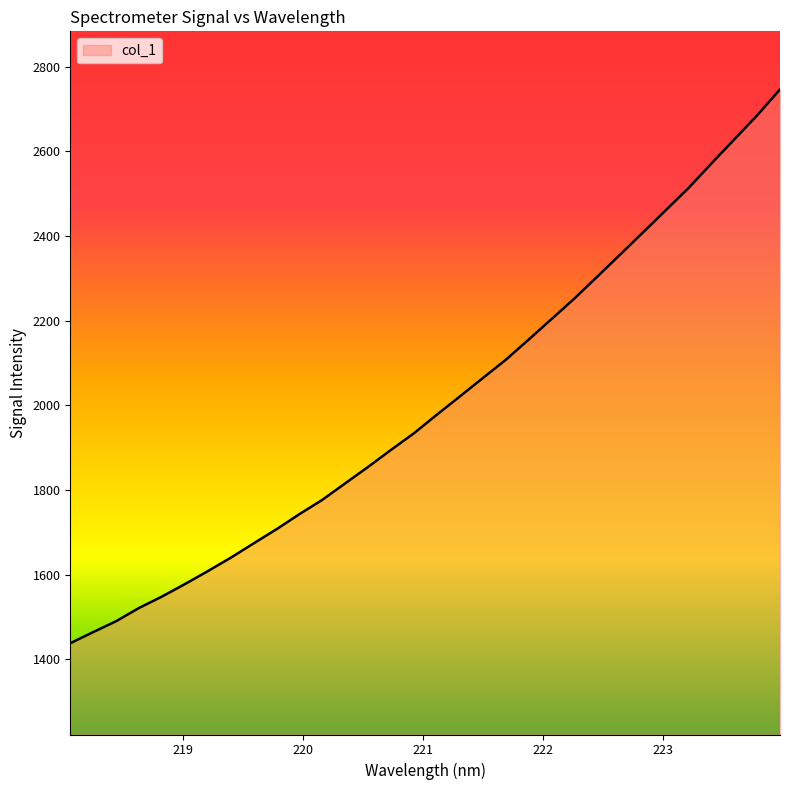

Count the number of data series in this chart.

1